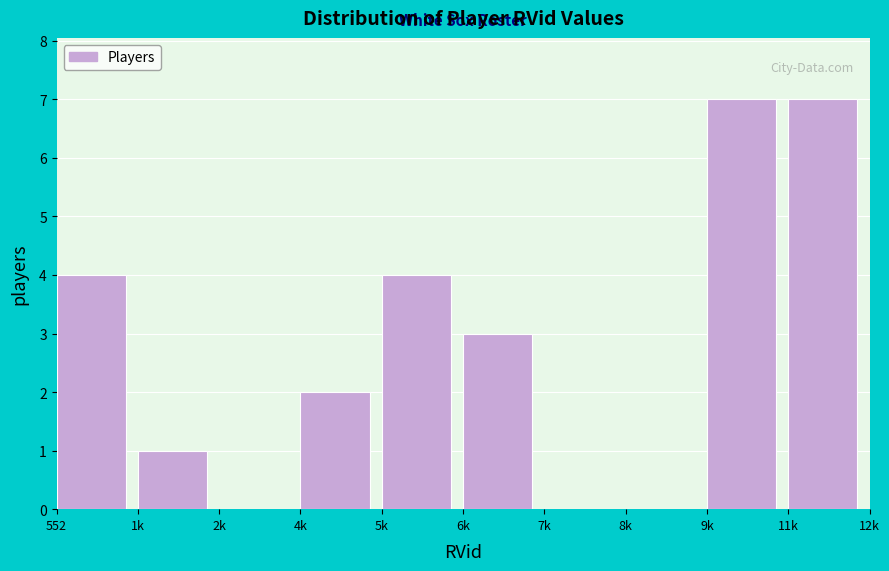

Reading left to right, transcribe all the data shown in this chart.

552=4	1k=1	2k=0	4k=2	5k=4	6k=3	7k=0	8k=0	9k=7	11k=7